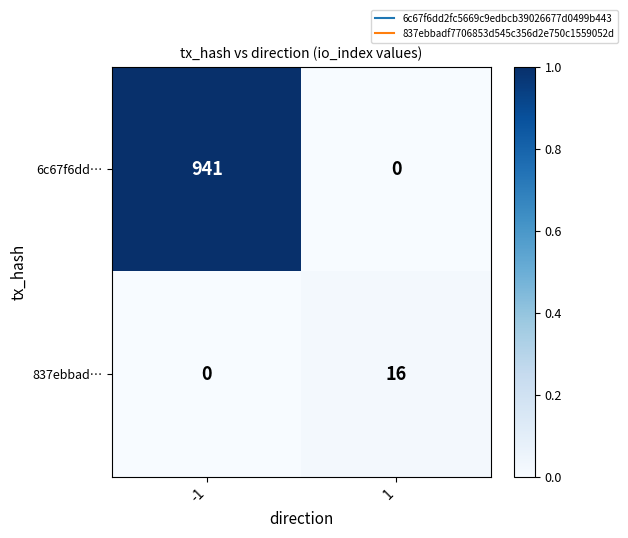

Which series has the largest range (max minus min)?

6c67f6dd…